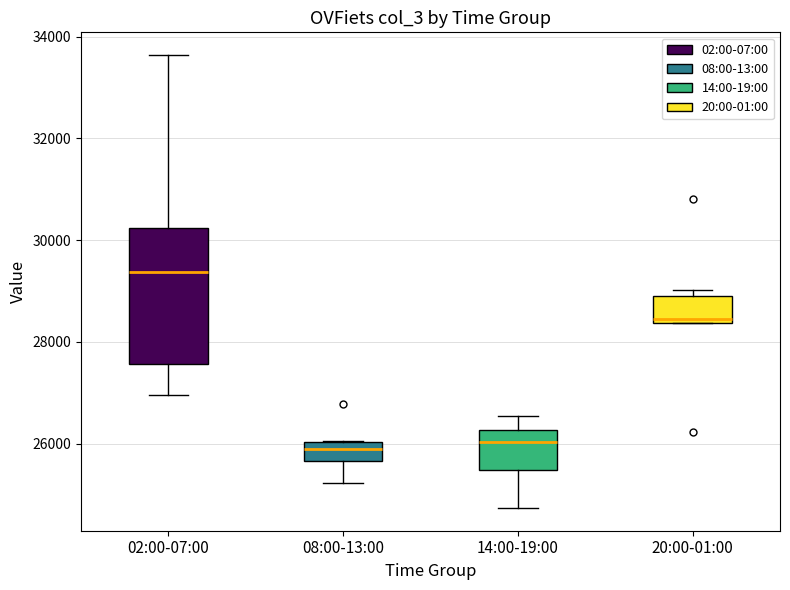

Reading left to right, transcribe this box plot: for each box, give where its median line is, the range the box spans, and where its two whiskers end, as read against the y-axis. The values are not printed on the chart, so give them approximately, as read against the axis.

02:00-07:00: median 29400, box 27600 to 30200, whiskers 27000 to 33600
08:00-13:00: median 26000 (just below the box's upper edge), box 25600 to 26000, whiskers 25200 to 26000
14:00-19:00: median 26000, box 25400 to 26200, whiskers 24800 to 26600
20:00-01:00: median 28400 (just above the box's lower edge), box 28400 to 28800, whiskers 28400 to 29000